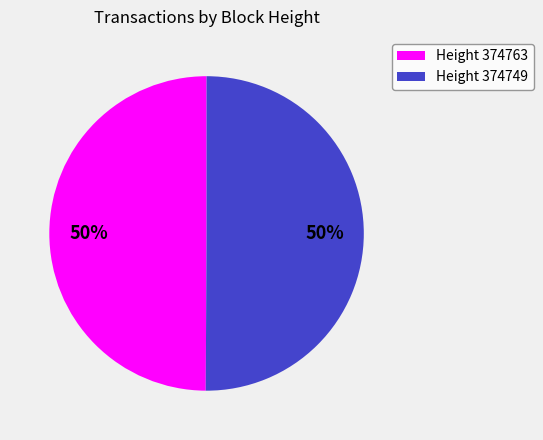

True or false: Height 374763 accounts for 50% of the total.

True